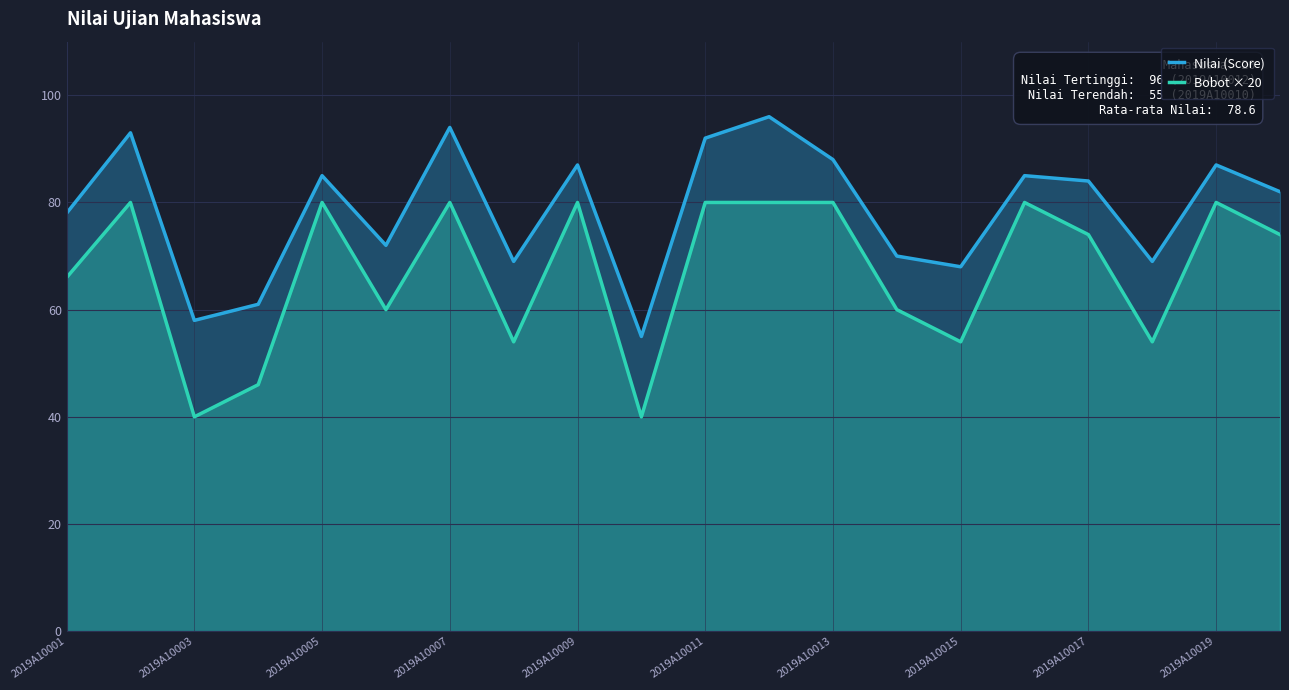

What value does the Nilai (Score) series have at 2019A10005?

85